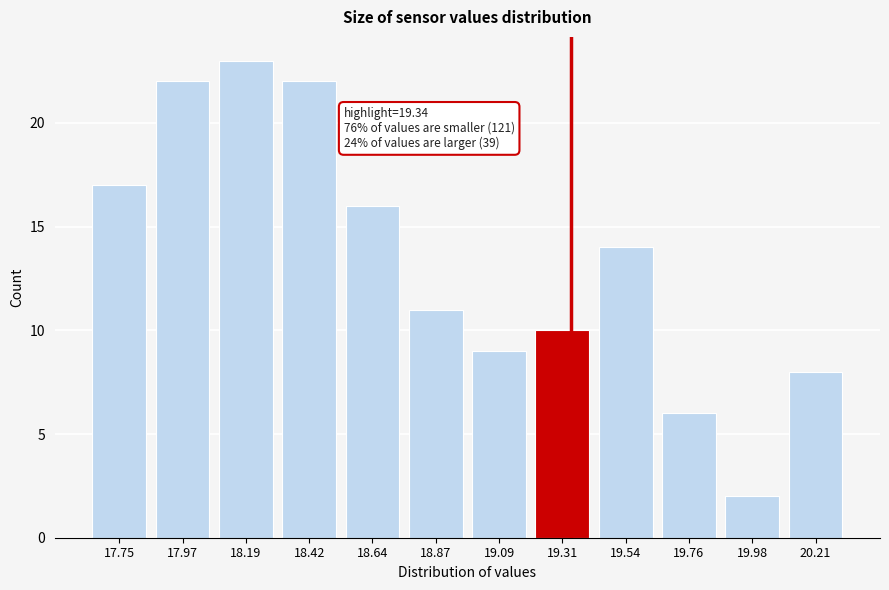

Reading left to right, transcribe all the data shown in this chart.

17.75=17	17.97=22	18.19=23	18.42=22	18.64=16	18.87=11	19.09=9	19.31=10	19.54=14	19.76=6	19.98=2	20.21=8